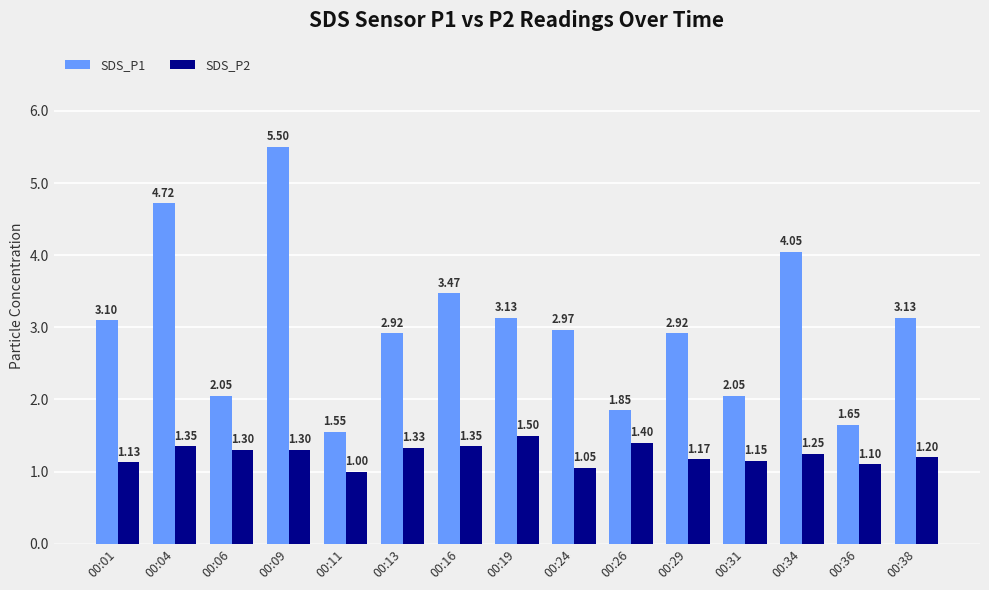

At which category is the sum across all series the highest?

00:09